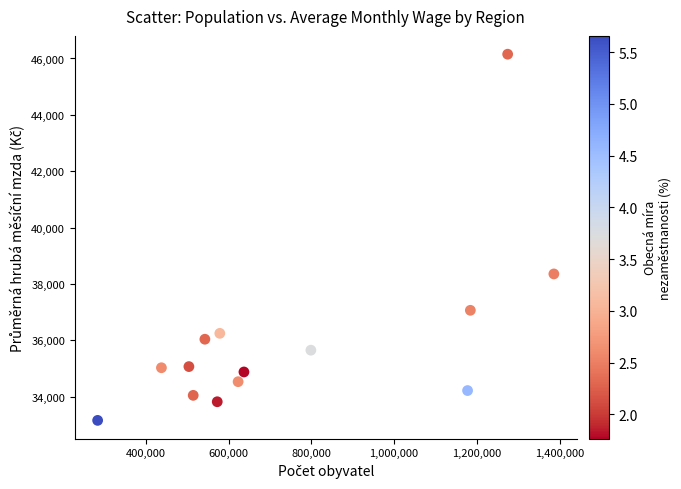

What Y value in the scatter plot is closest to 39658?

38359.1